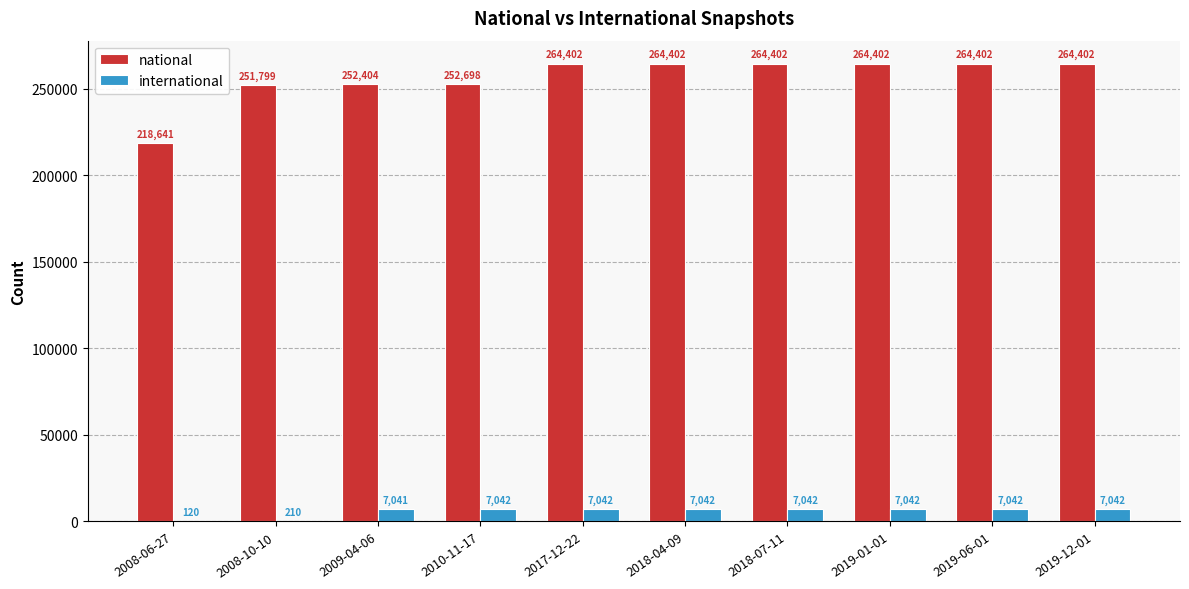

At which label is national closest to 241521?

2008-10-10